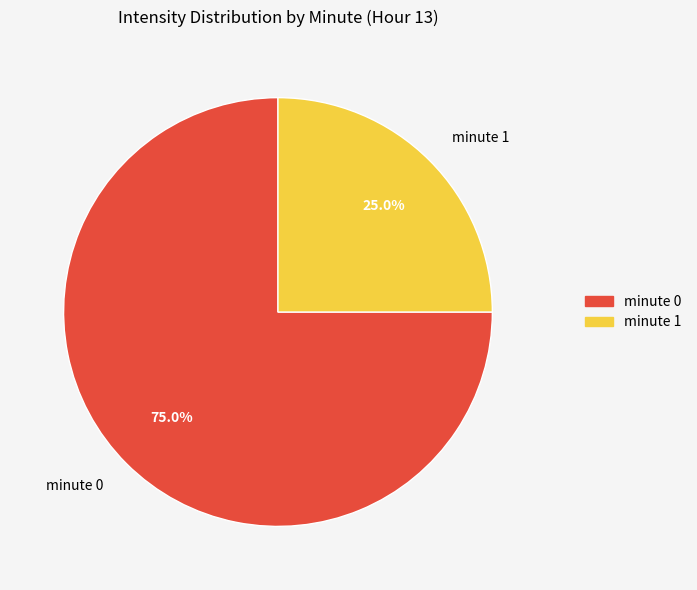

Rank the categories by value from highest to lowest.

minute 0, minute 1